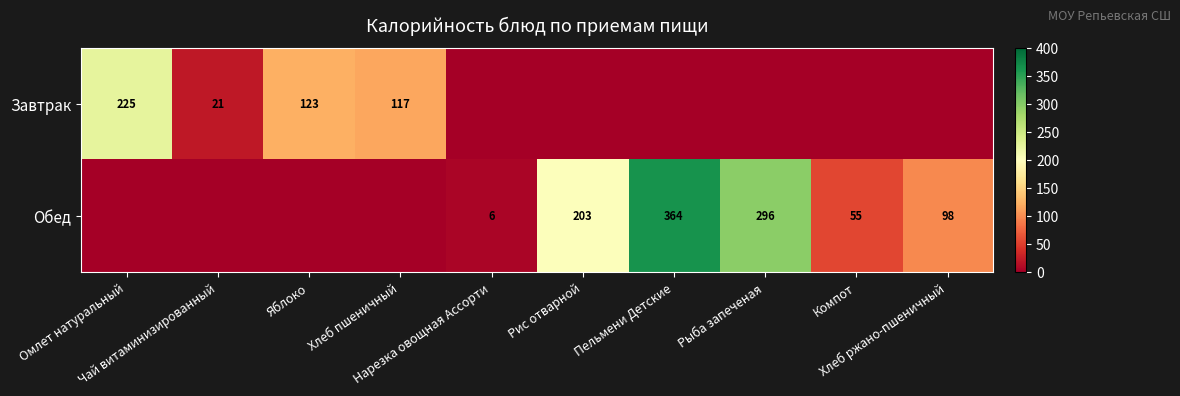

At which label does Обед first exceed 55?

Рис отварной